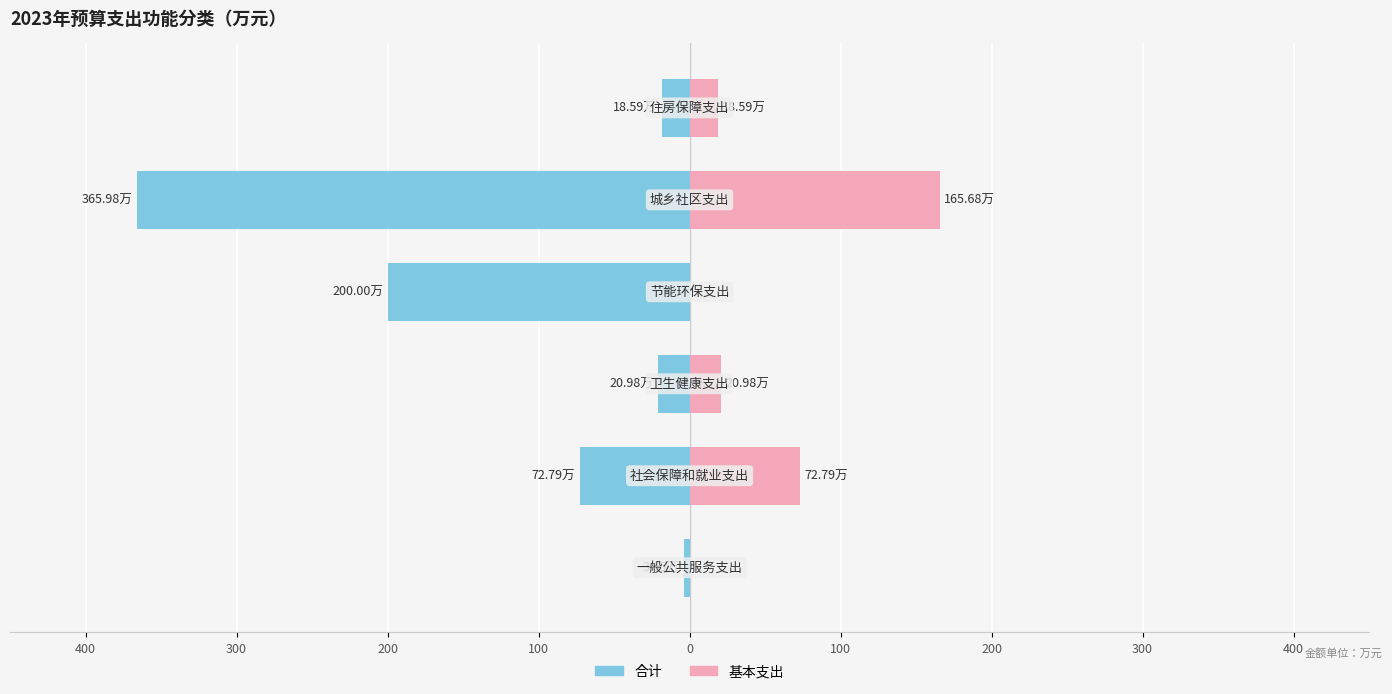

What is the average value of the 基本支出 series?

46.3